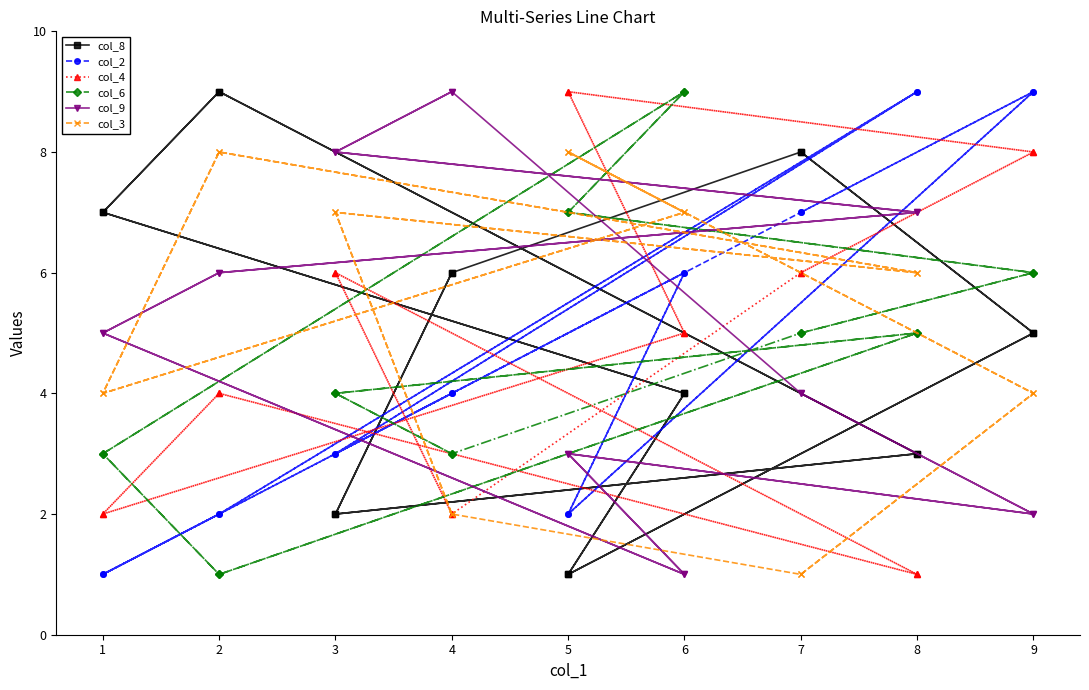

Which series has the widest spread of values?

col_8